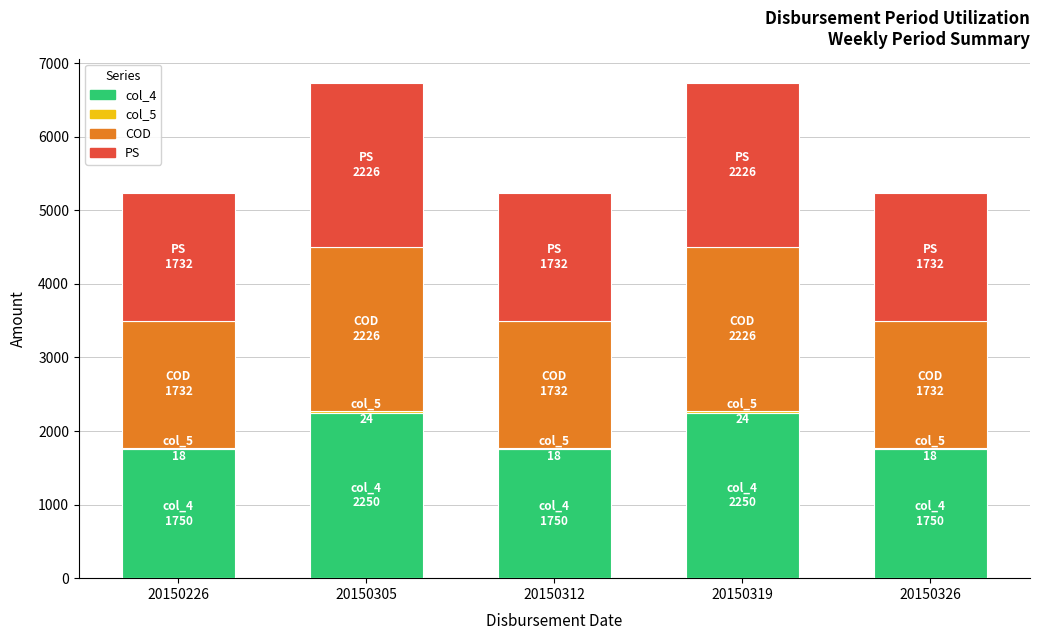

What is the average value of the col_4 series?

1950